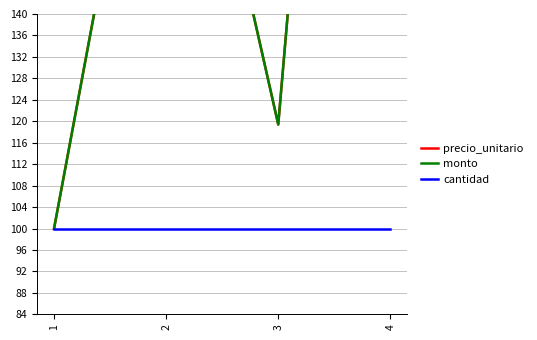

What is the value of the monto point at the 3rd from the left?

119.4